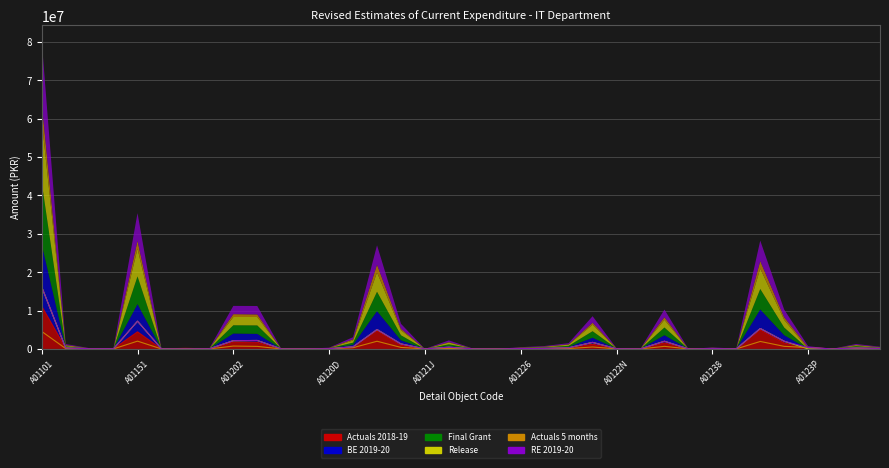

What is the difference between the second highest and minimum values in the BE 2019-20 series?

7225000